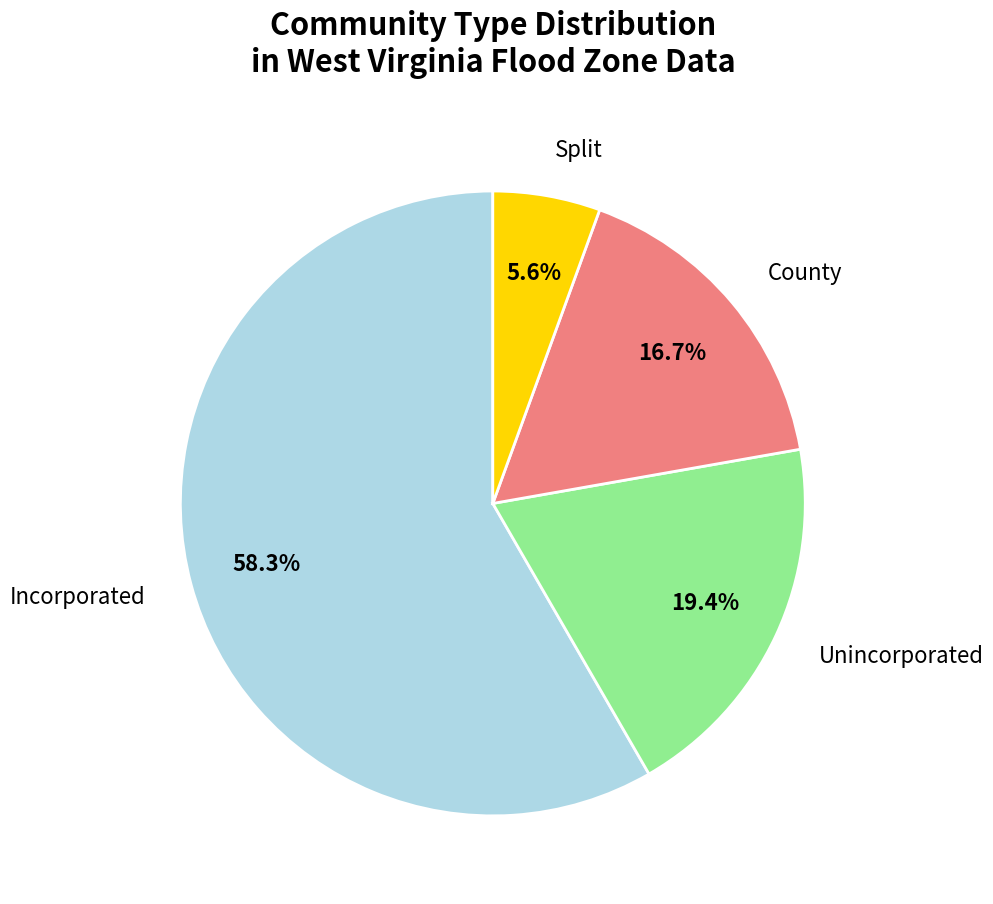

Is there a majority slice in this chart?

Yes